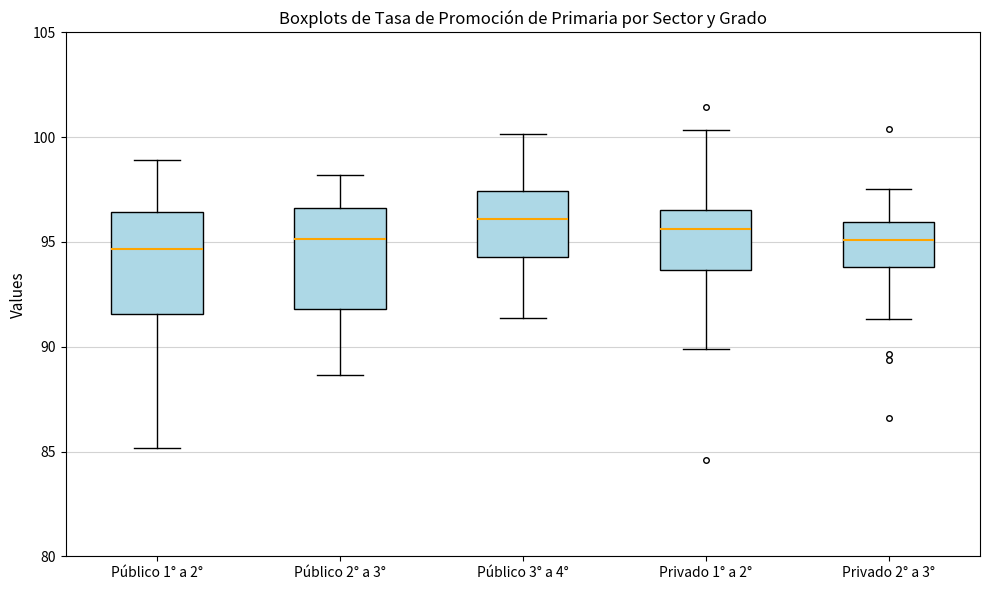

Reading left to right, transcribe this box plot: for each box, give where its median line is, the range the box spans, and where its two whiskers end, as read against the y-axis. The values are not printed on the chart, so give them approximately, as read against the axis.

Público 1° a 2°: median 94.5, box 91.5 to 96.5, whiskers 85.0 to 99.0
Público 2° a 3°: median 95.0, box 92.0 to 96.5, whiskers 88.5 to 98.0
Público 3° a 4°: median 96.0, box 94.5 to 97.5, whiskers 91.5 to 100.0
Privado 1° a 2°: median 95.5, box 93.5 to 96.5, whiskers 90.0 to 100.5
Privado 2° a 3°: median 95.0, box 94.0 to 96.0, whiskers 91.5 to 97.5